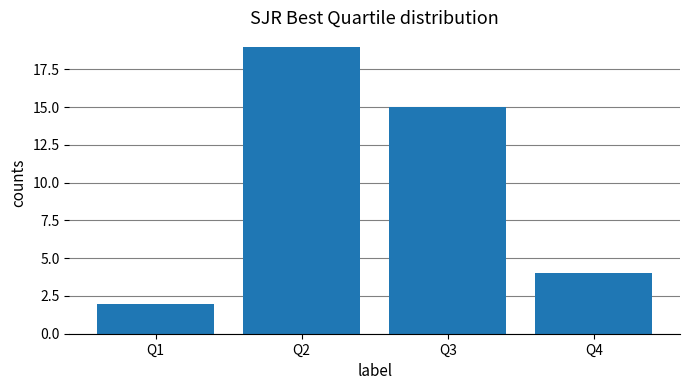

How many values are between 4 and 19?

3